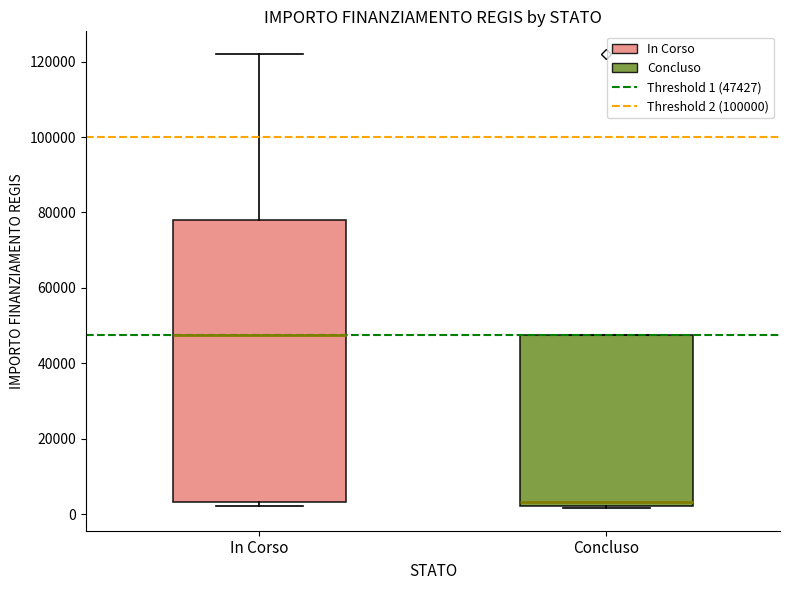

Which box's median line is the lowest?

Concluso